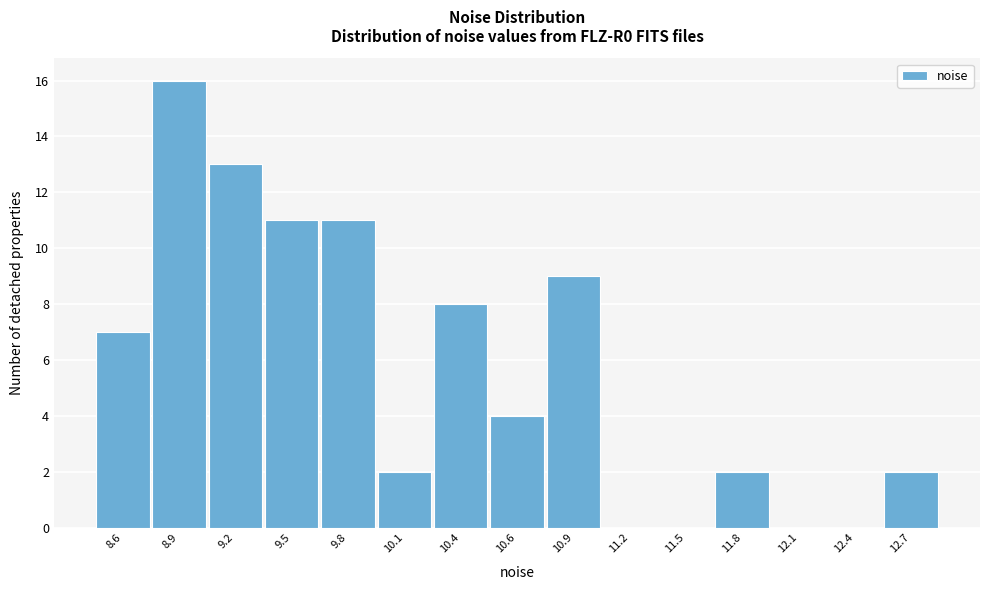

Reading right to left, transcribe all the data shown in this chart.

12.7=2	12.4=0	12.1=0	11.8=2	11.5=0	11.2=0	10.9=9	10.6=4	10.4=8	10.1=2	9.8=11	9.5=11	9.2=13	8.9=16	8.6=7